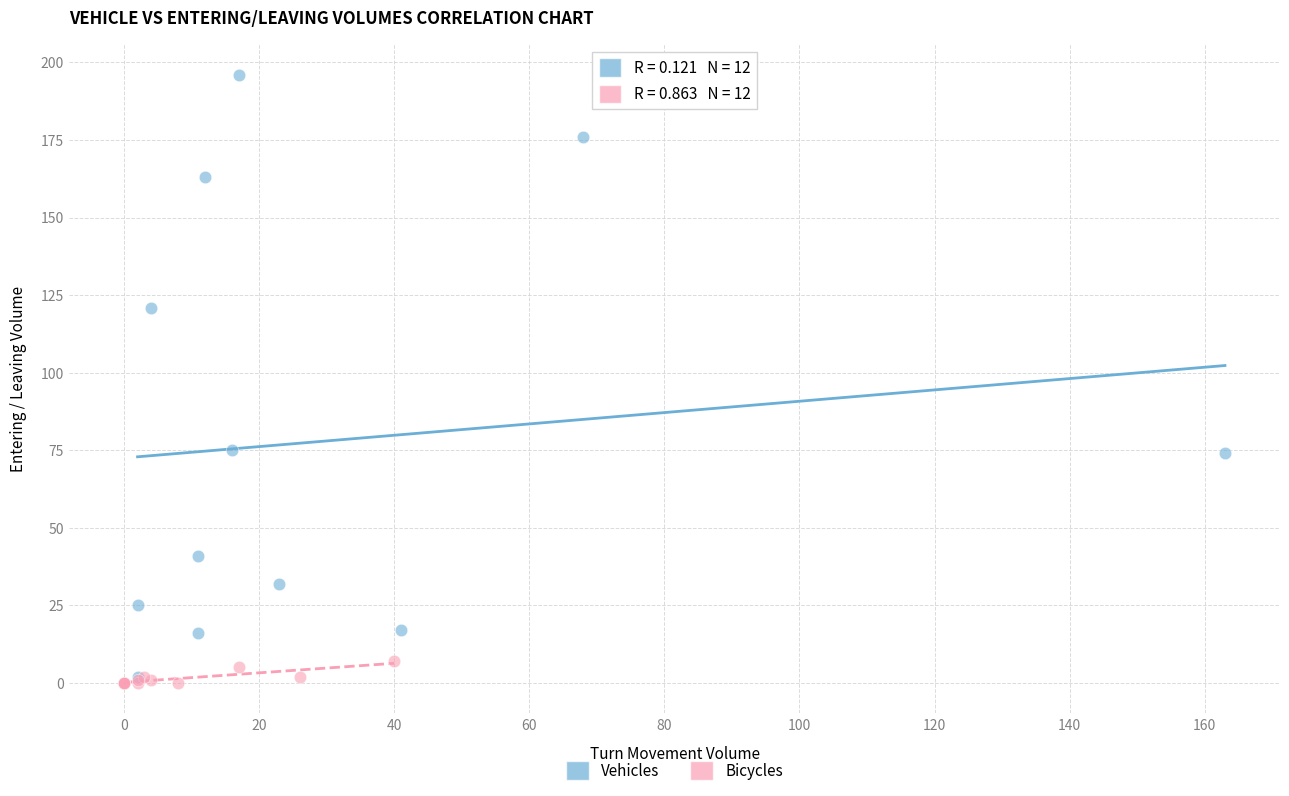

Which series contains the highest Y value?

Vehicles